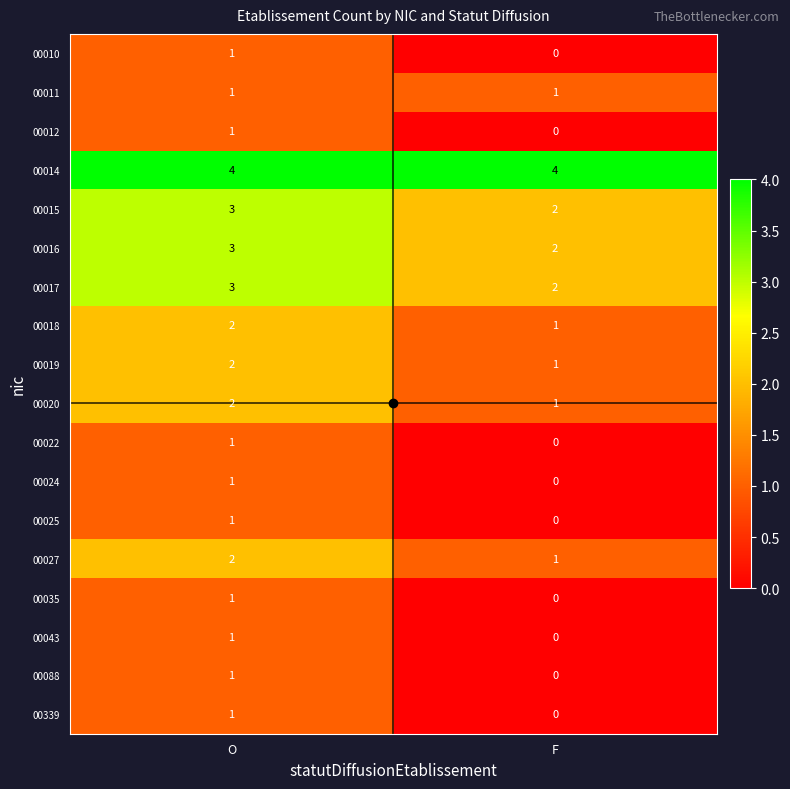

Which series has the largest total across all categories?

00014